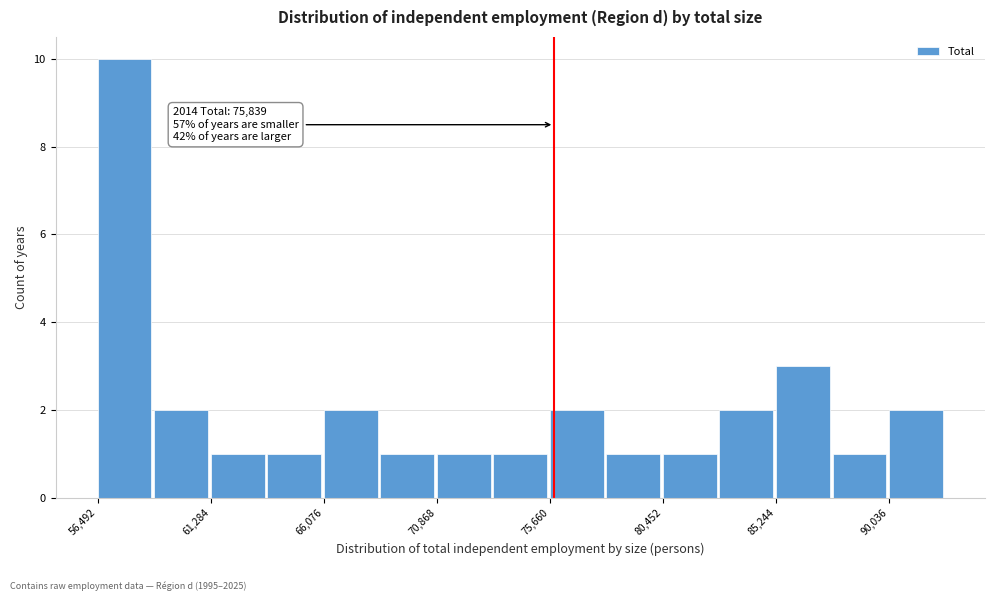

Over which range of the x-axis is the bar tallest?

56500 to 59000